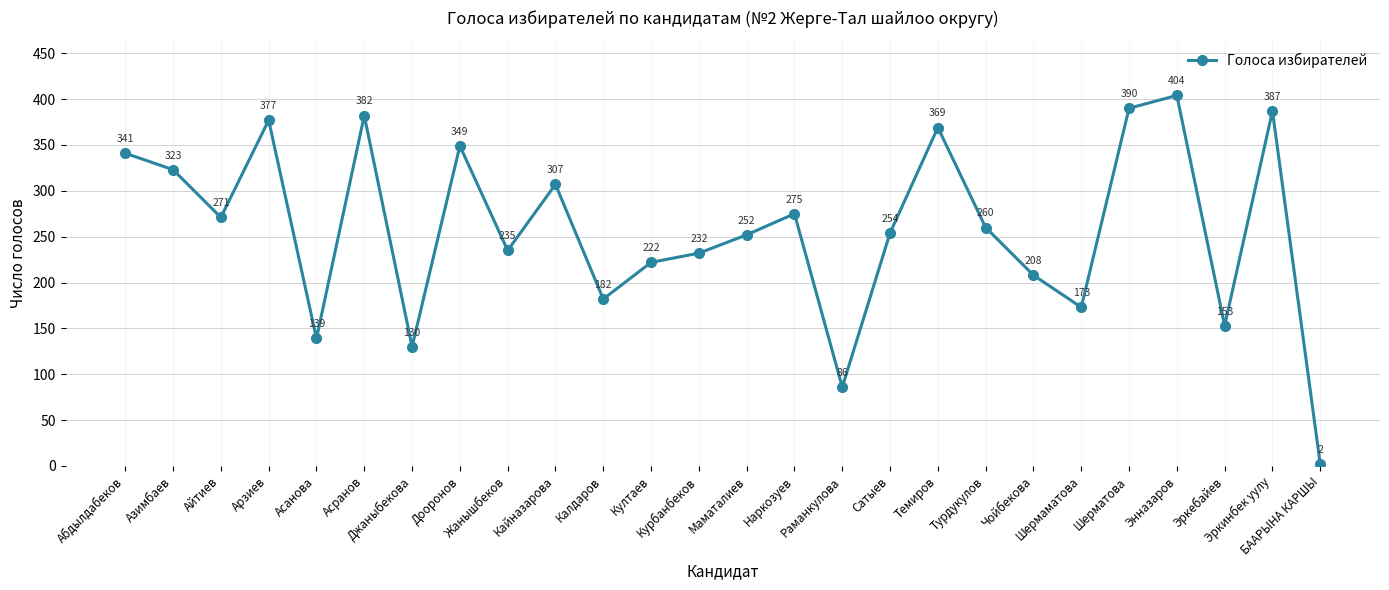

Where does the data first go above 260?

Абдылдабеков